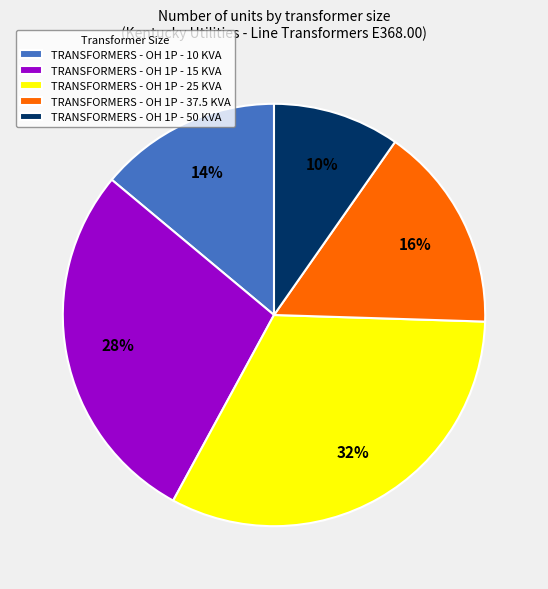

How many slices are in this pie chart?

5